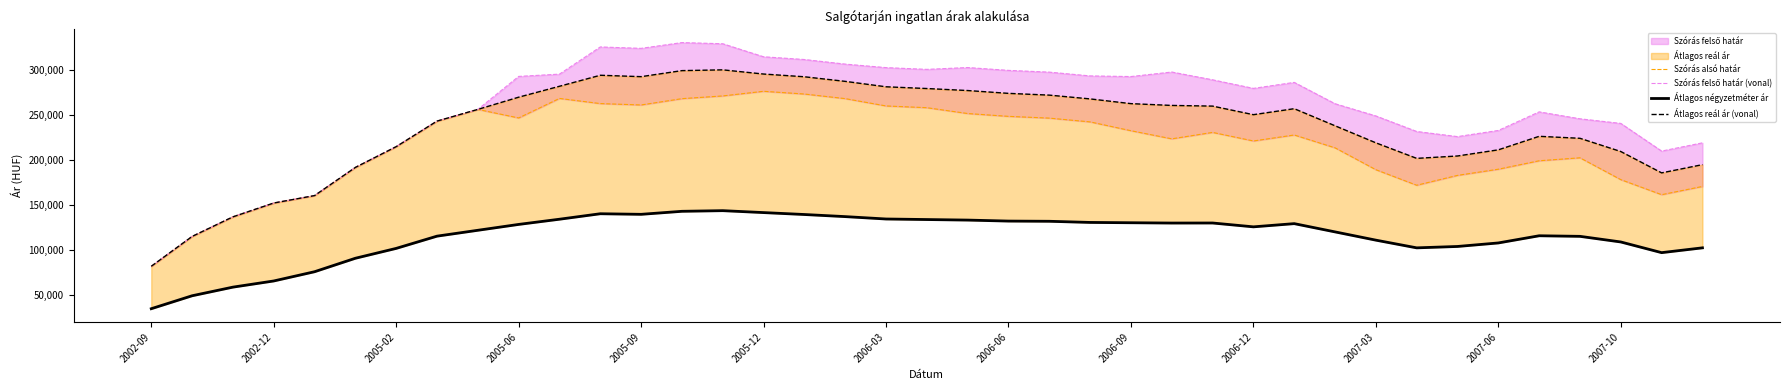

Which series has the widest spread of values?

Szórás felső határ (vonal)